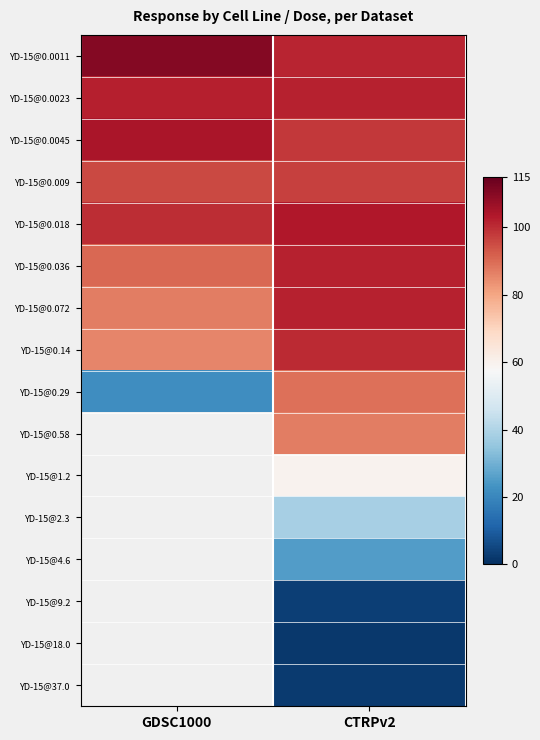

Between GDSC1000 and CTRPv2, which is larger?

GDSC1000